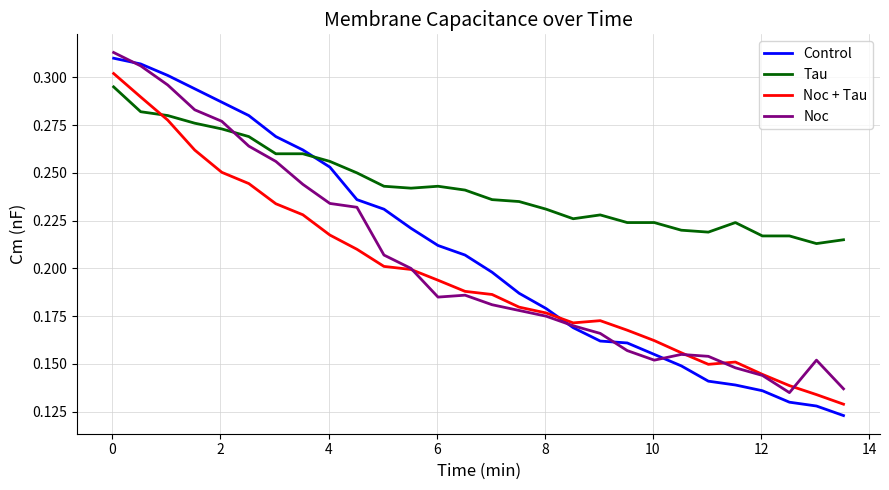

Which series has the largest range (max minus min)?

Control